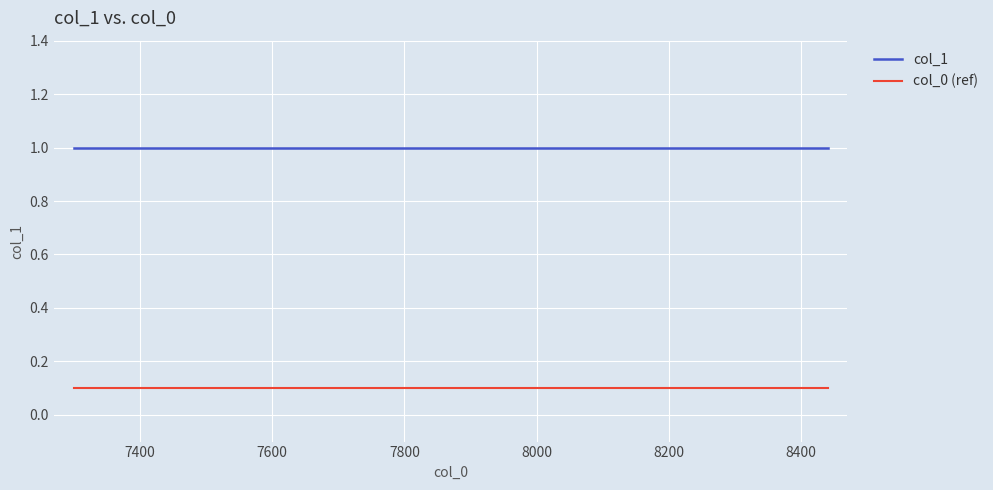

What are all the series names shown in the legend?

col_1, col_0 (ref)